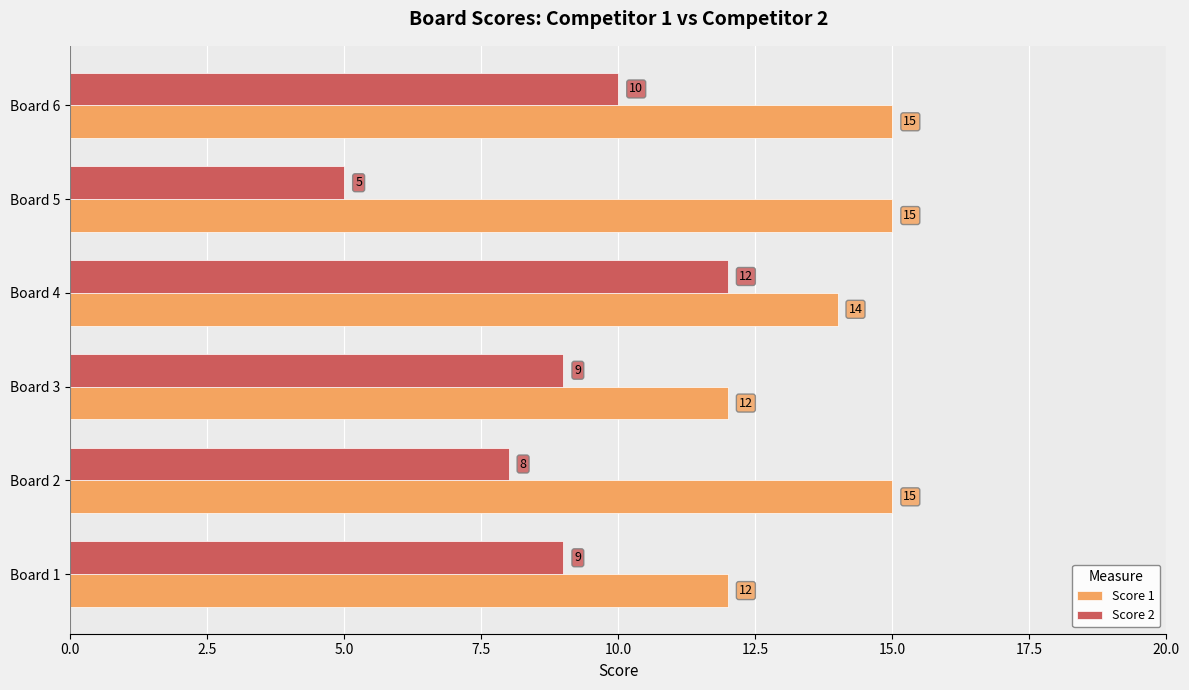

List the series in order of their overall mean, highest first.

Score 1, Score 2